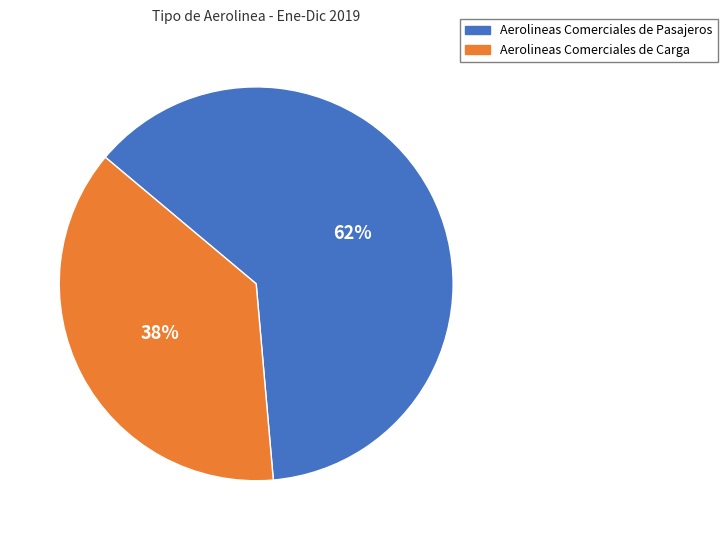

To the nearest percent, what is the average slice percentage?

50%